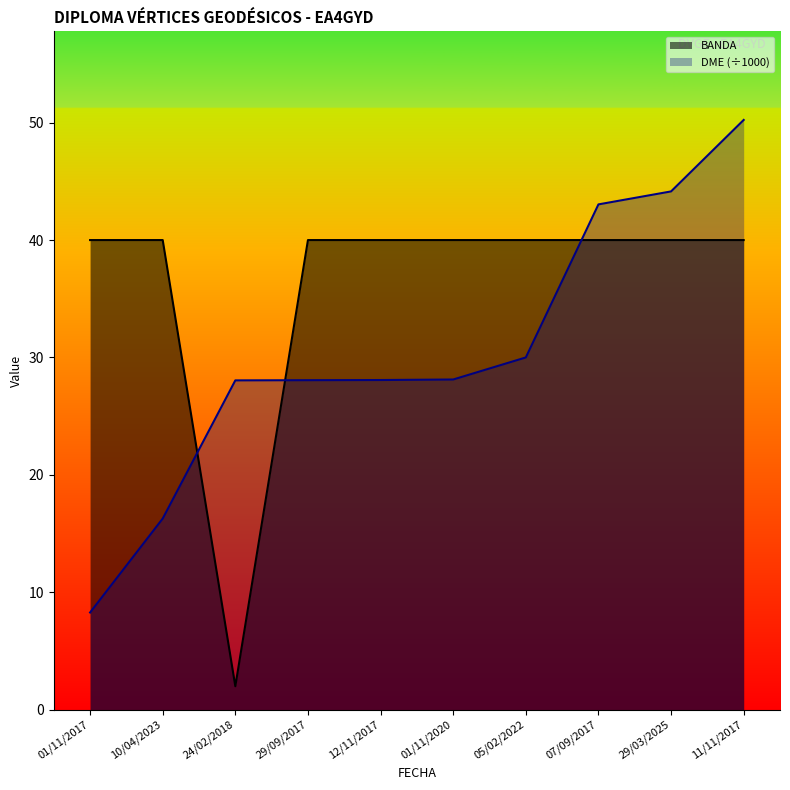

At which label is DME closest to 29?

01/11/2020